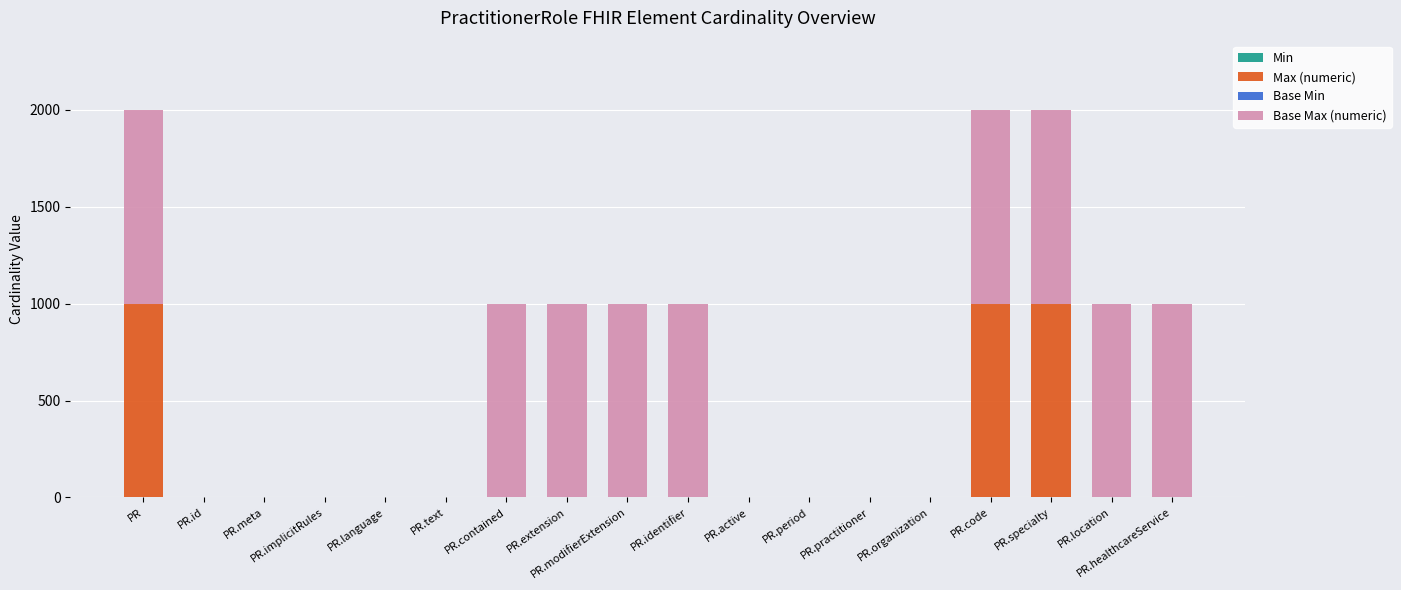

What is the maximum value for Max (numeric)?

999